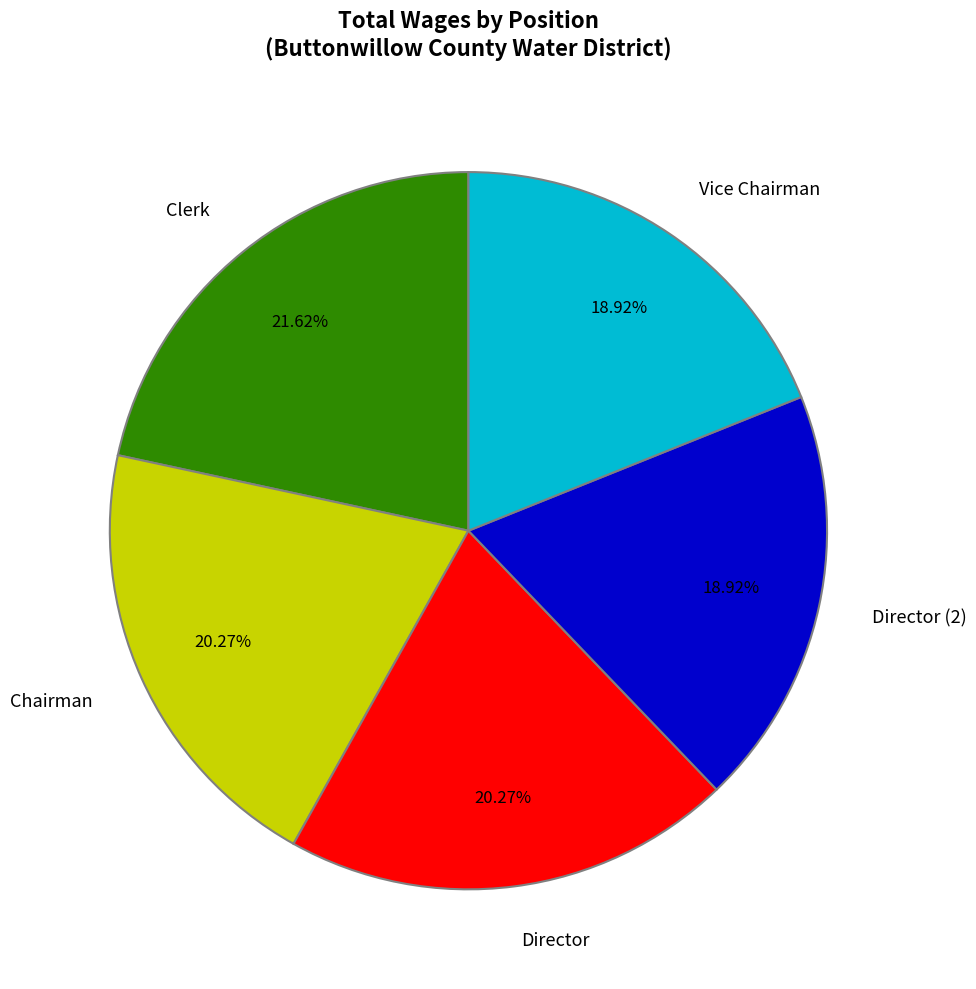

Which has a higher value, Chairman or Clerk?

Clerk